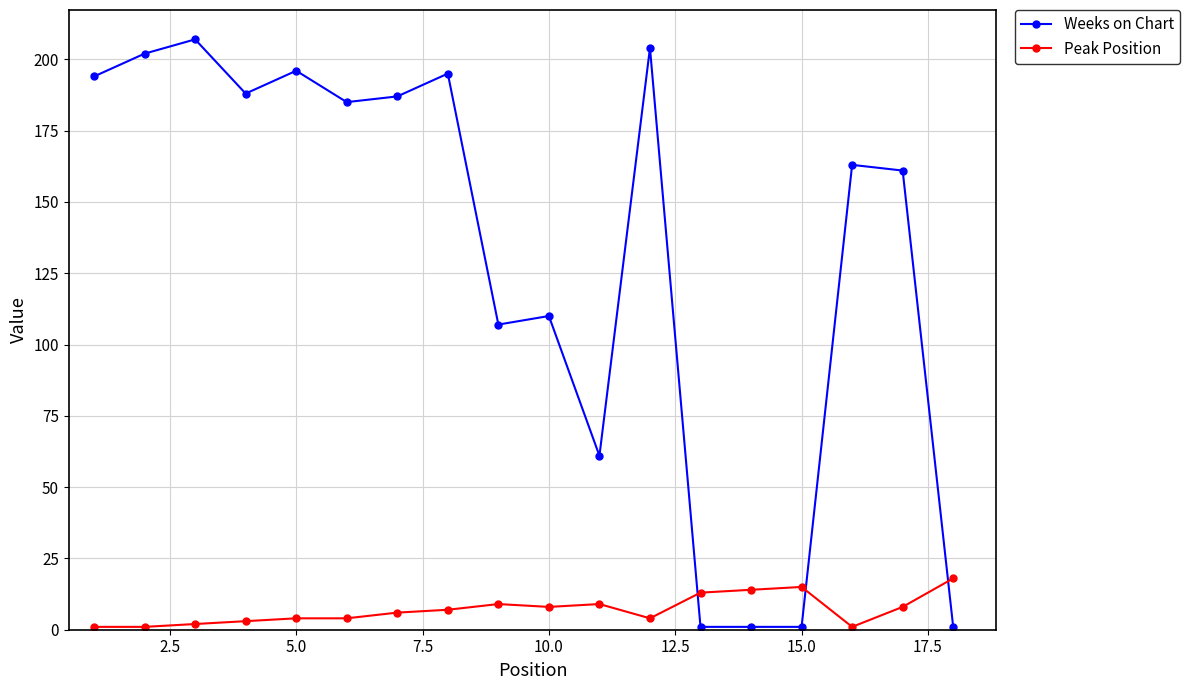

Which series has the largest range (max minus min)?

Weeks on Chart